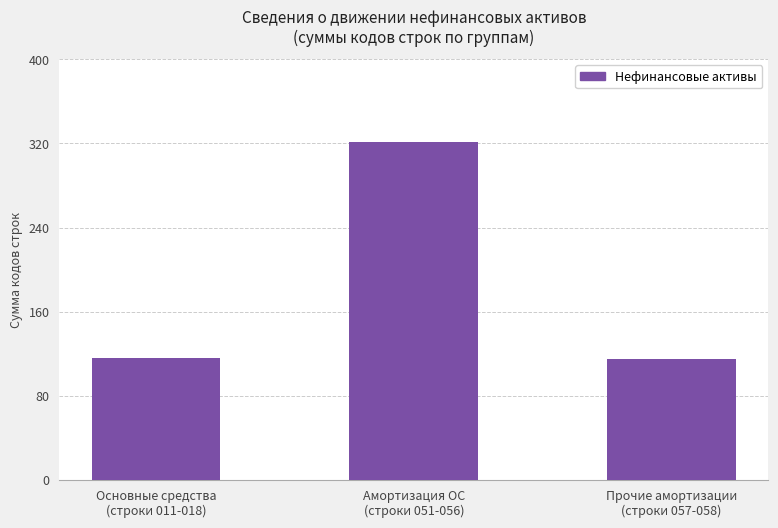

What is the label of the 3rd bar from the left?

Прочие амортизации
(строки 057-058)